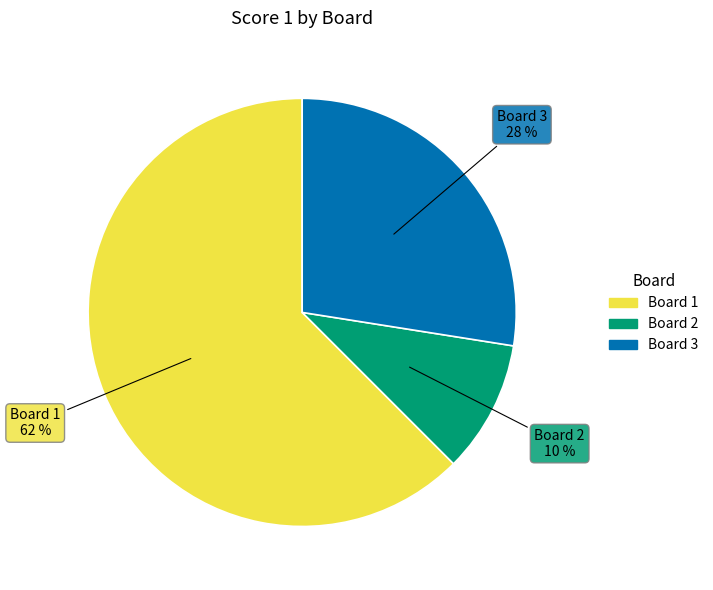

Rank the categories by value from lowest to highest.

Board 2, Board 3, Board 1